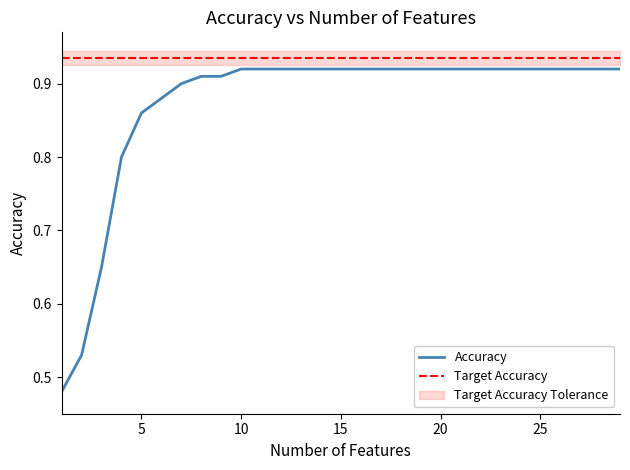

Reading right to left, extract all data points from this chart.

29=0.9	28=0.9	27=0.9	26=0.9	25=0.9	24=0.9	23=0.9	22=0.9	21=0.9	20=0.9	19=0.9	18=0.9	17=0.9	16=0.9	15=0.9	14=0.9	13=0.9	12=0.9	11=0.9	10=0.9	9=0.9	8=0.9	7=0.9	6=0.9	5=0.9	4=0.8	3=0.7	2=0.5	1=0.5